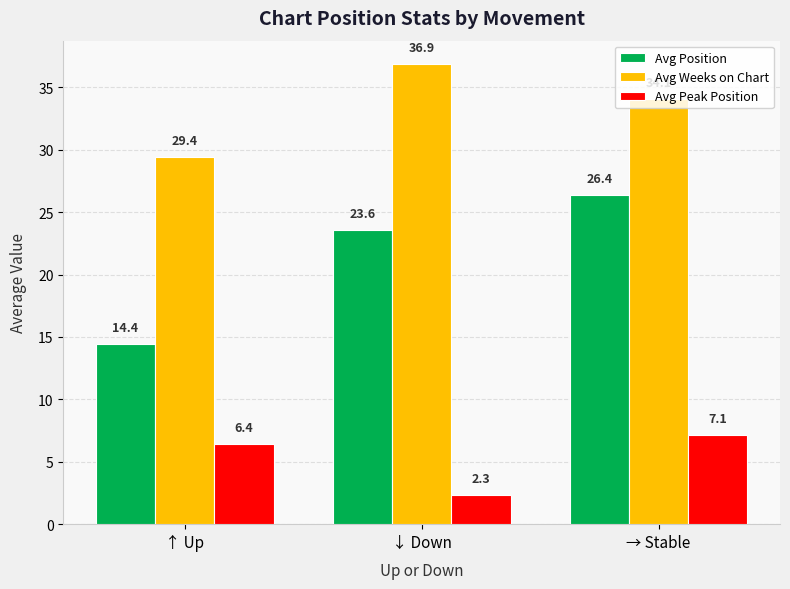

Which series changed the most between ↑ Up and ↓ Down?

Avg Position